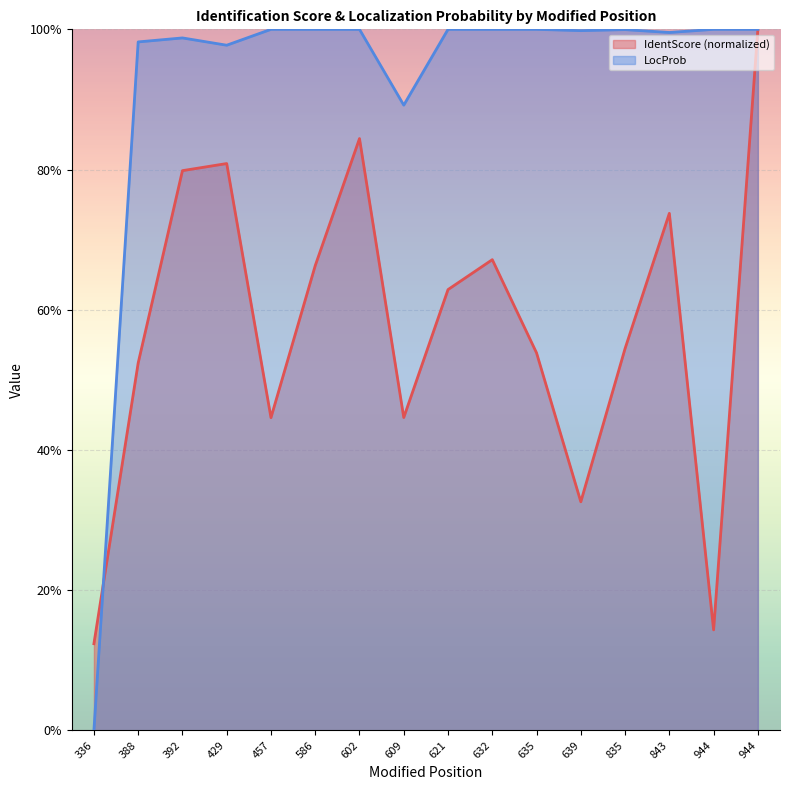

At which category is the sum across all series the highest?

944